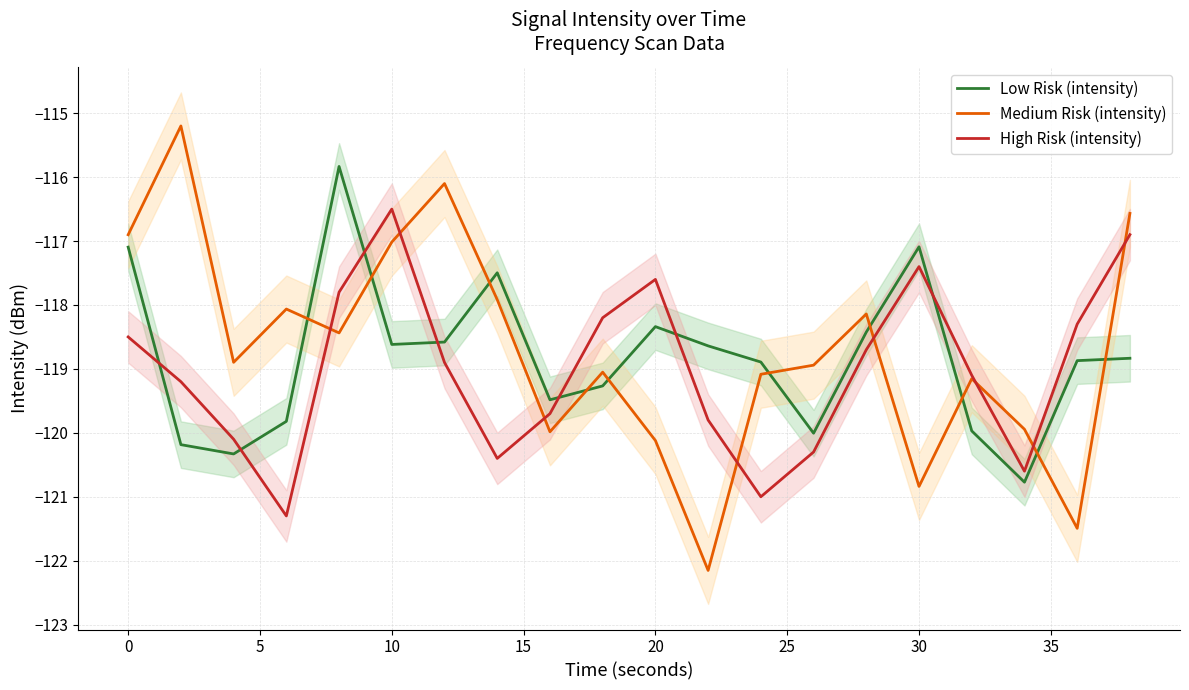

Rank the series by their maximum value, from highest to lowest.

Medium Risk (intensity), Low Risk (intensity), High Risk (intensity)